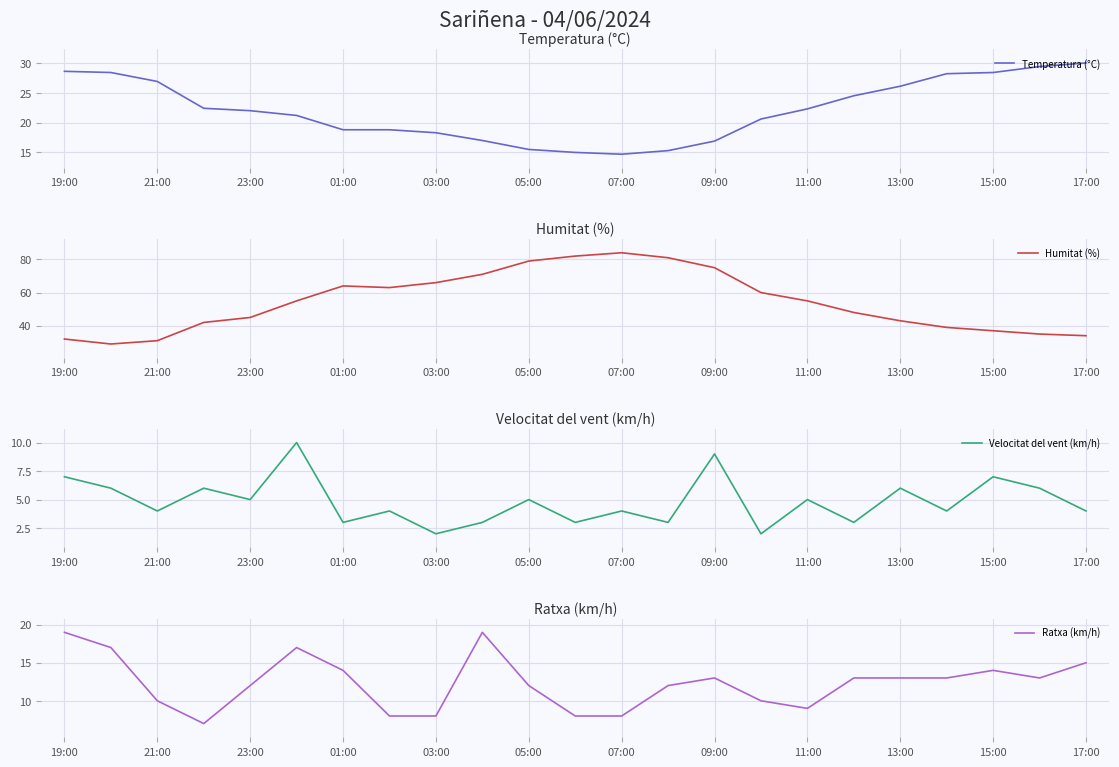

True or false: Humitat (%) and Velocitat del vent (km/h) intersect in this chart.

False